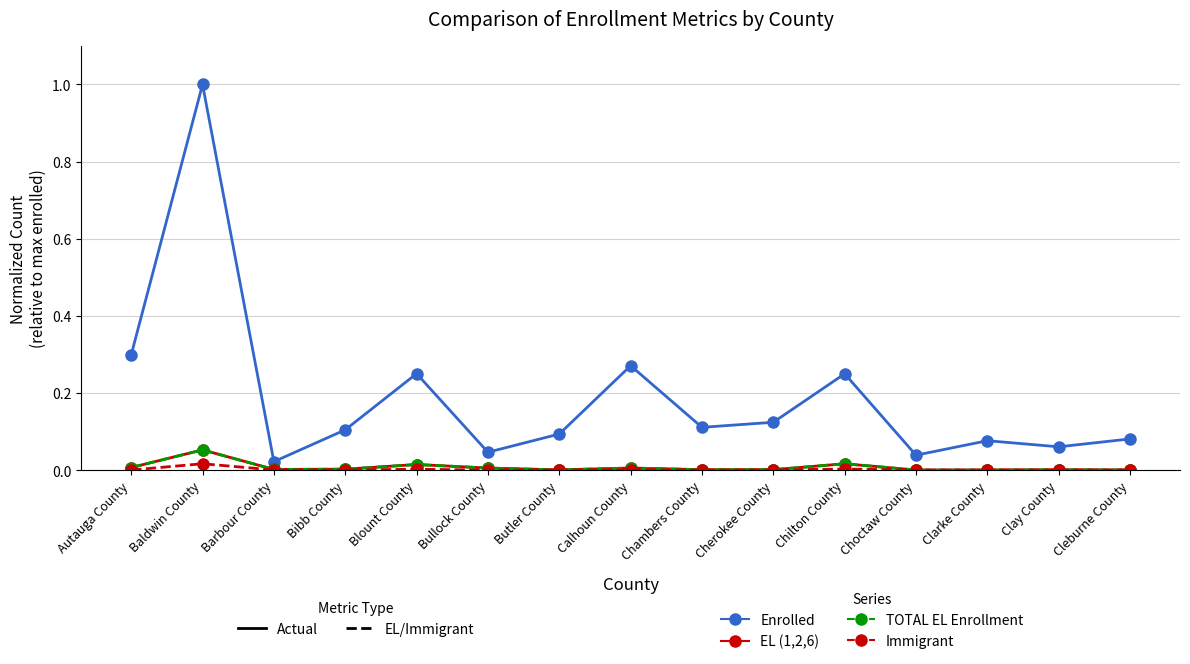

Reading right to left, list all the values displayed in this chart.

Enrolled: Cleburne County=0.1	Clay County=0.1	Clarke County=0.1	Choctaw County=0.0	Chilton County=0.2	Cherokee County=0.1	Chambers County=0.1	Calhoun County=0.3	Butler County=0.1	Bullock County=0.0	Blount County=0.3	Bibb County=0.1	Barbour County=0.0	Baldwin County=1.0	Autauga County=0.3
EL (1,2,6): Cleburne County=0.0	Clay County=0.0	Clarke County=0.0	Choctaw County=0.0	Chilton County=0.0	Cherokee County=0.0	Chambers County=0.0	Calhoun County=0.0	Butler County=0.0	Bullock County=0.0	Blount County=0.0	Bibb County=0.0	Barbour County=0.0	Baldwin County=0.1	Autauga County=0.0
TOTAL EL Enrollment: Cleburne County=0.0	Clay County=0.0	Clarke County=0.0	Choctaw County=0.0	Chilton County=0.0	Cherokee County=0.0	Chambers County=0.0	Calhoun County=0.0	Butler County=0.0	Bullock County=0.0	Blount County=0.0	Bibb County=0.0	Barbour County=0.0	Baldwin County=0.1	Autauga County=0.0
Immigrant: Cleburne County=0.0	Clay County=0.0	Clarke County=0.0	Choctaw County=0.0	Chilton County=0.0	Cherokee County=0.0	Chambers County=0.0	Calhoun County=0.0	Butler County=0.0	Bullock County=0.0	Blount County=0.0	Bibb County=0.0	Barbour County=0.0	Baldwin County=0.0	Autauga County=0.0